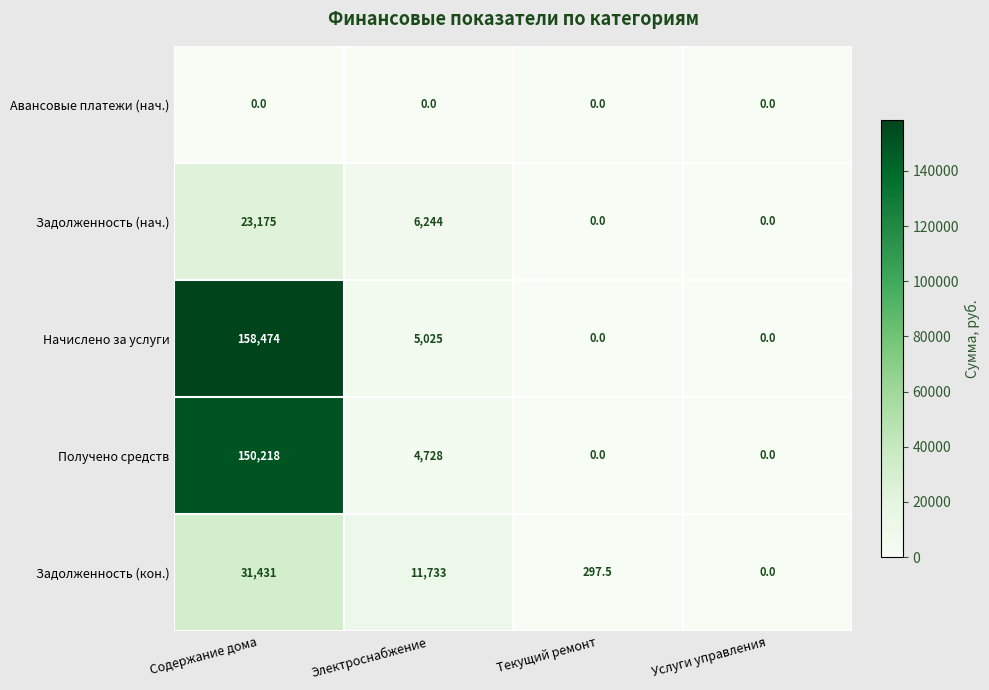

At which category is the sum across all series the highest?

Содержание дома